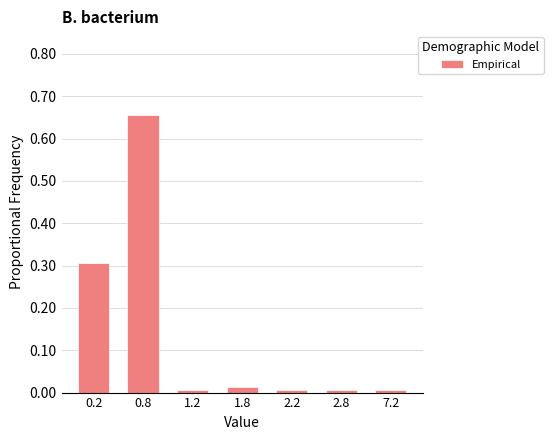

Which category has the highest value across all series?

0.8